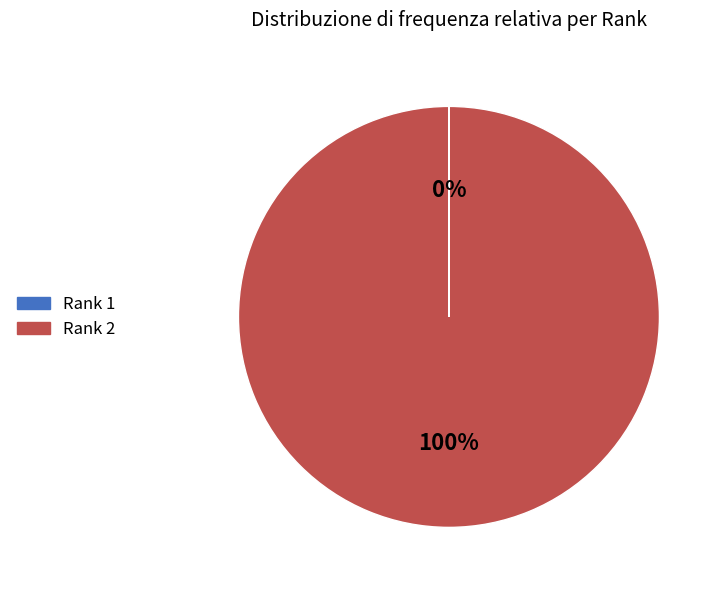

Is there any slice that represents more than half of the pie?

Yes